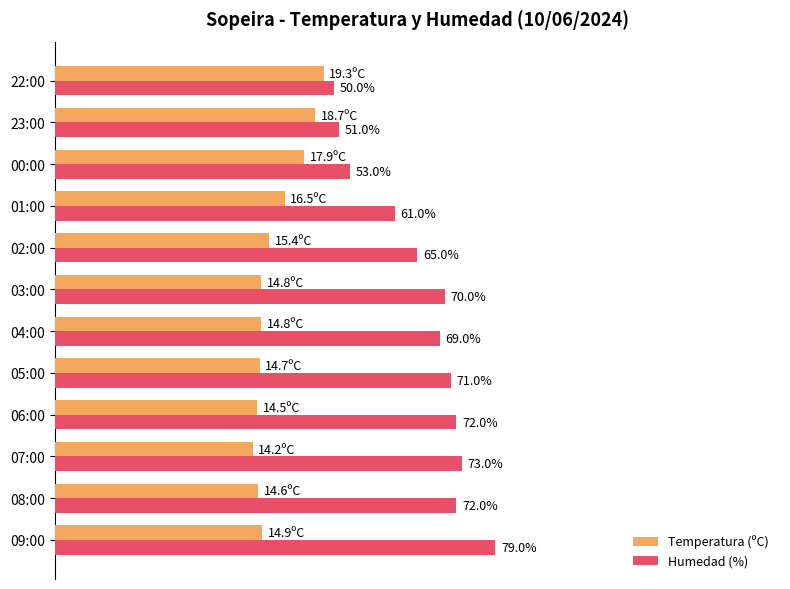

At which category is the sum across all series the highest?

09:00